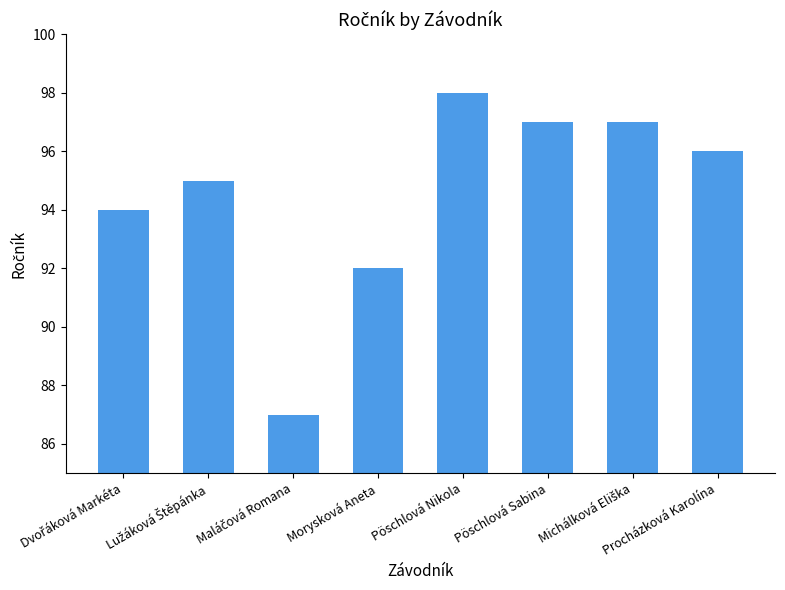

Count the number of data series in this chart.

1